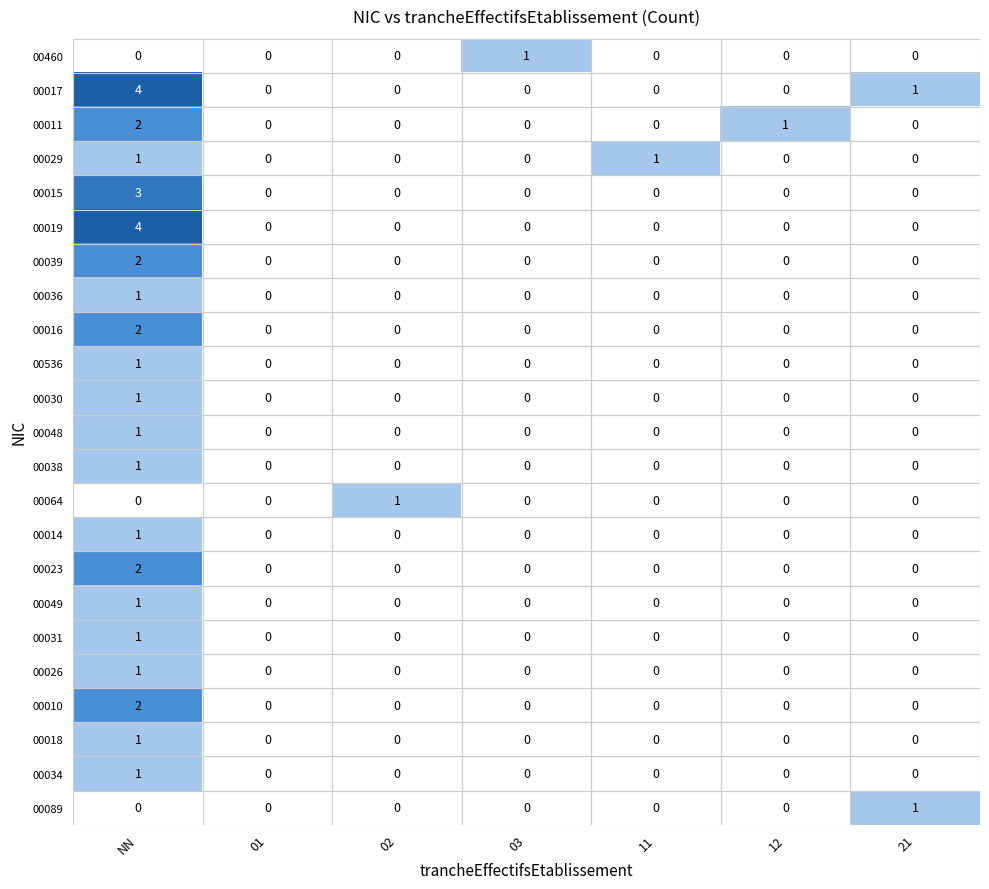

The value of 00089 at 12 is -1. True or false?

False